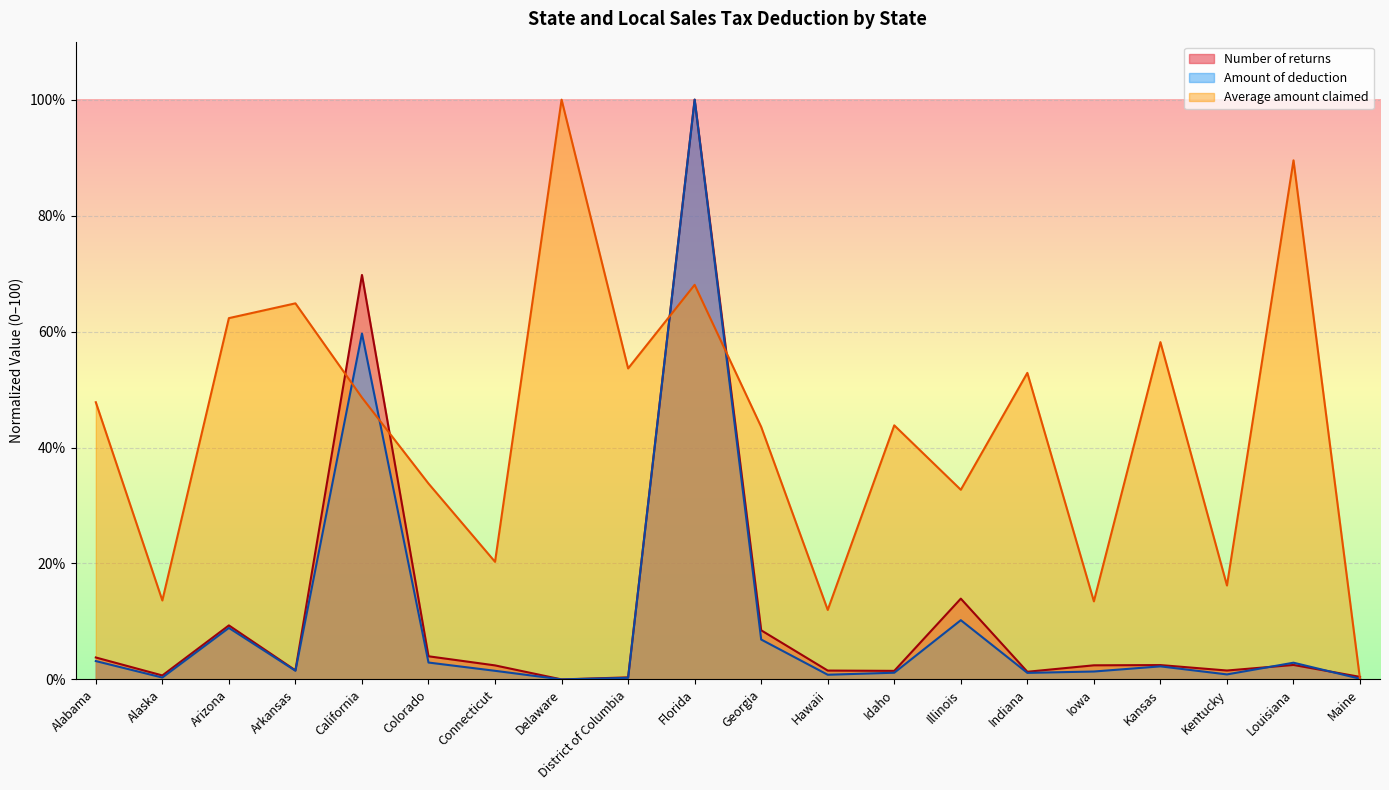

True or false: Amount of deduction (dollars) has a value of 1.5 at Arkansas.

True